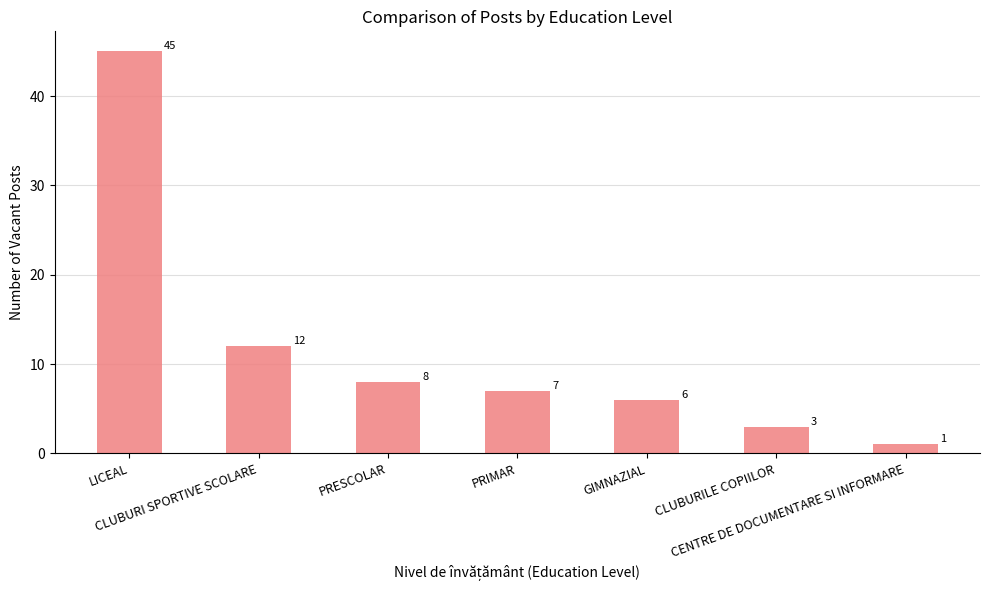

The chart shows a value of 45 at LICEAL. True or false?

True